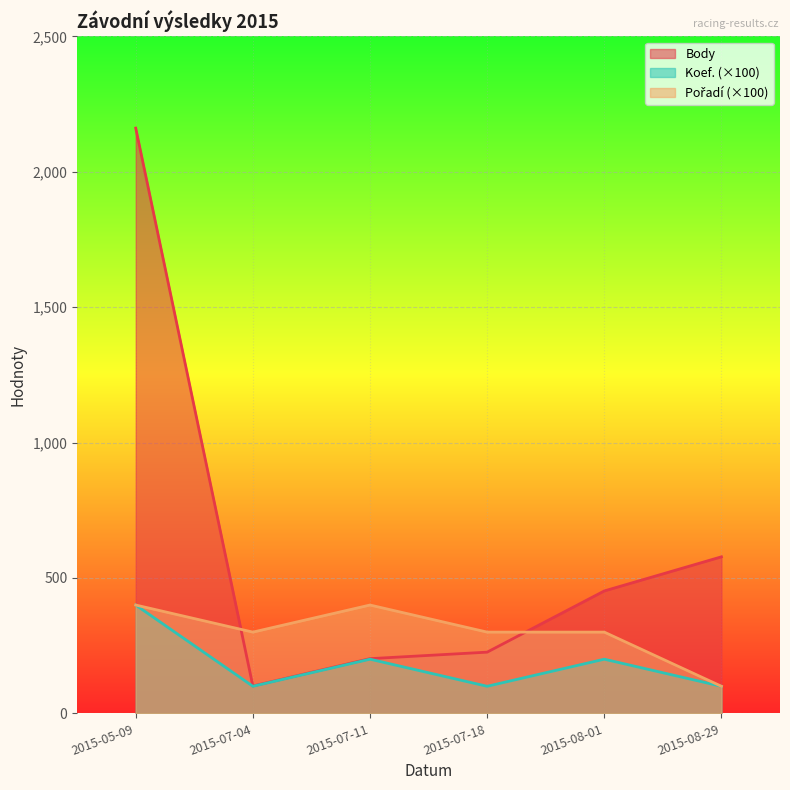

What is the minimum value shown in the chart?

100